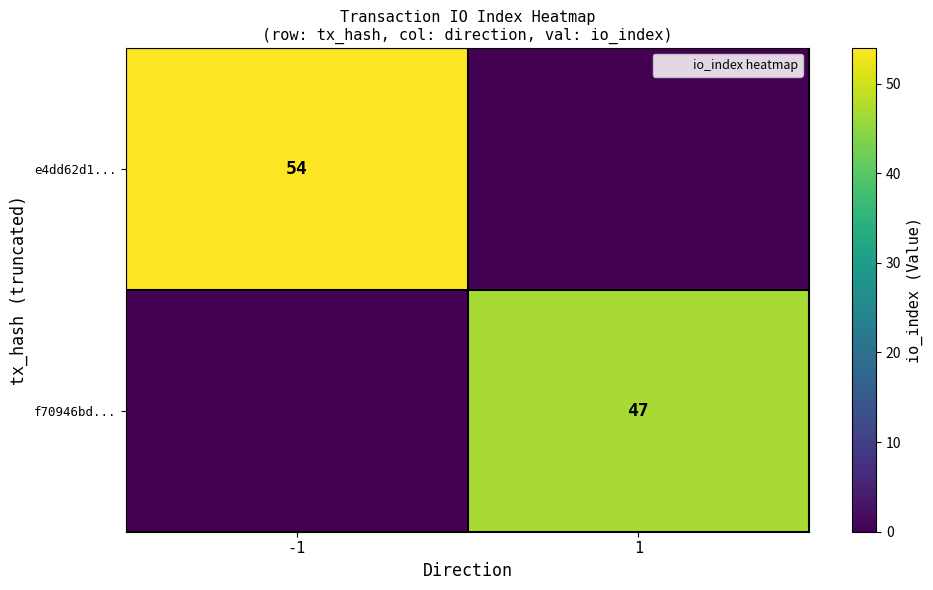

Which category has the lowest value across all series?

1